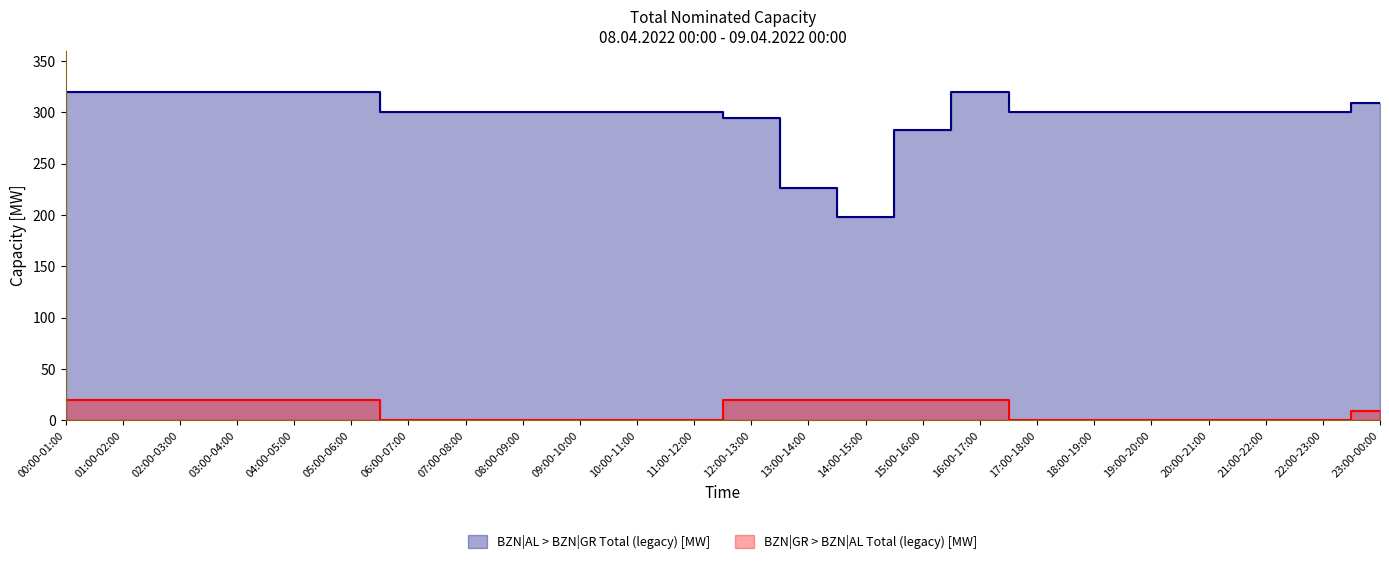

At how many categories does at least one series exceed 171?

24